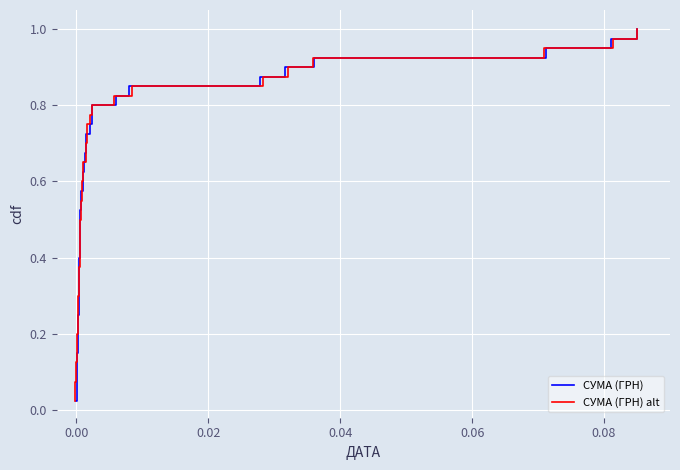

What is the average value of the СУМА (ГРН) alt series?

0.5